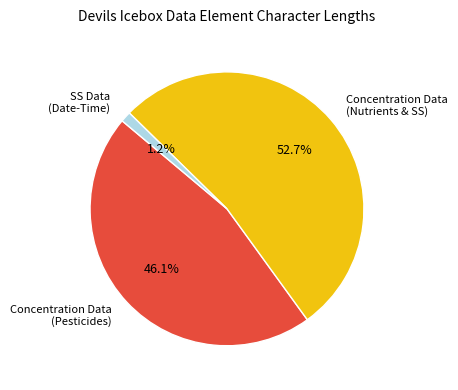

Which category has the biggest portion of the pie?

Concentration Data (Nutrients & SS)